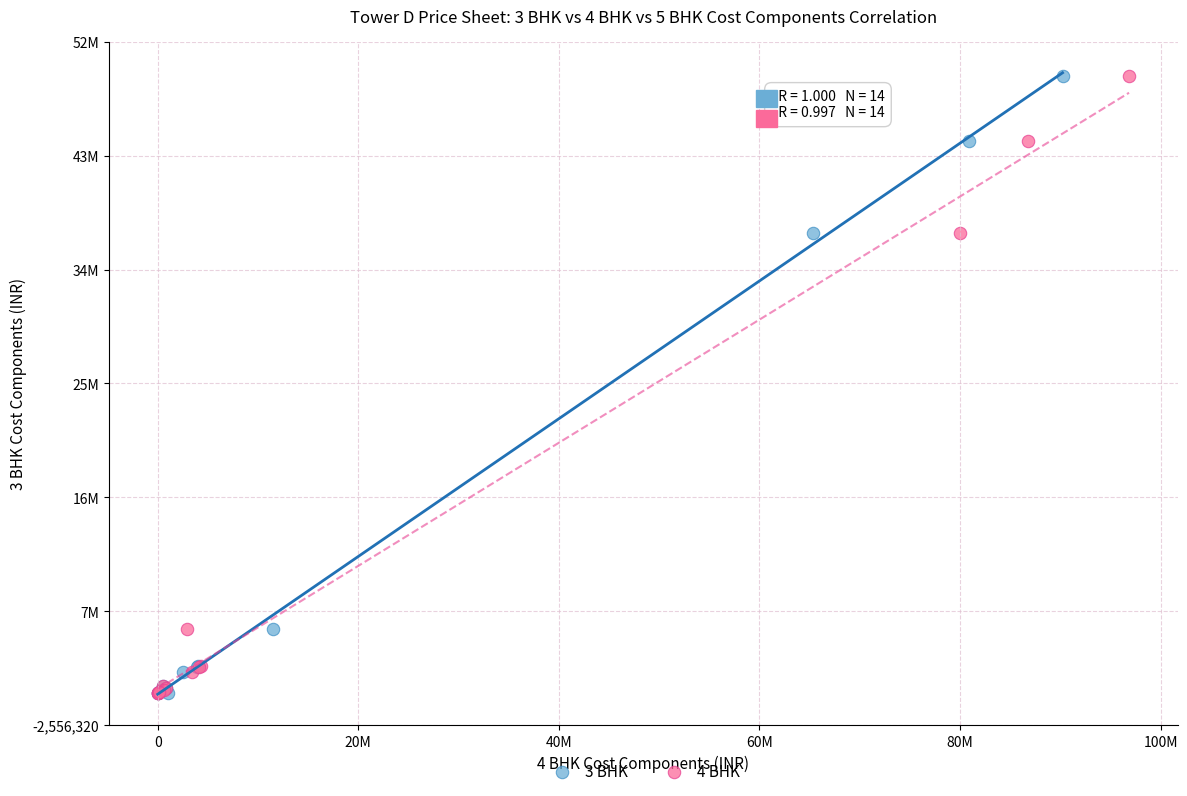

What are all the series names shown in the legend?

3 BHK, 4 BHK